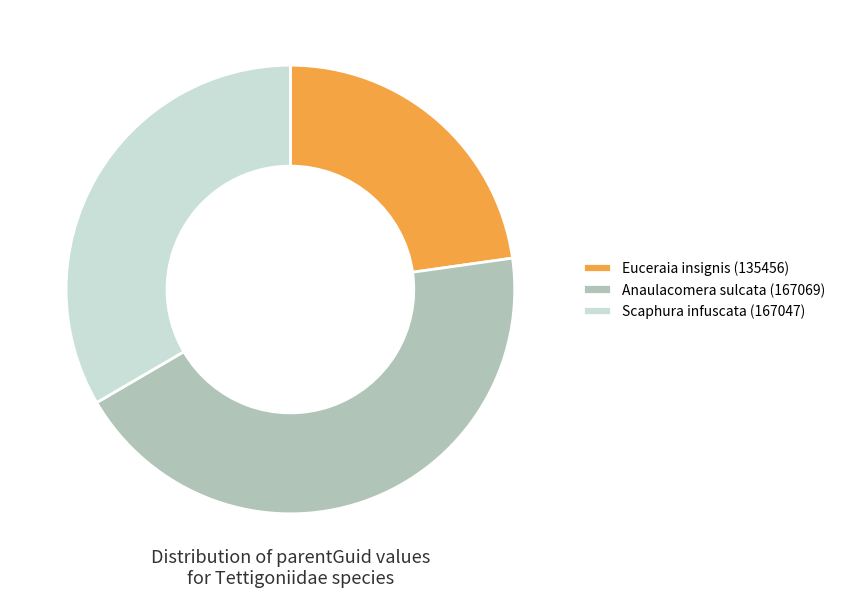

Does any single category account for the majority?

No